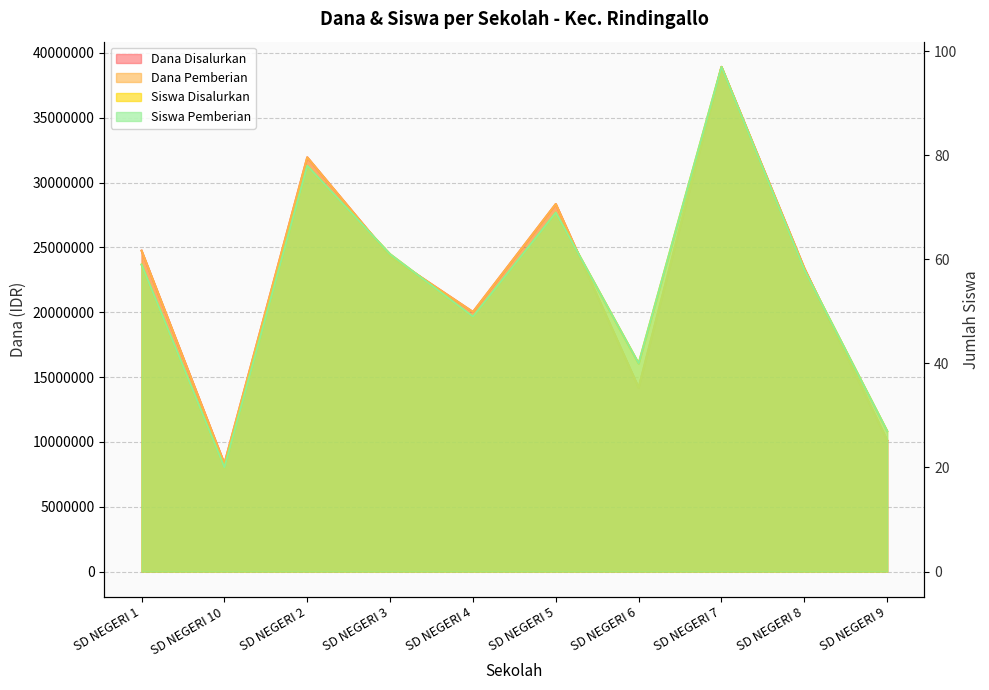

What is the smallest value displayed?

20